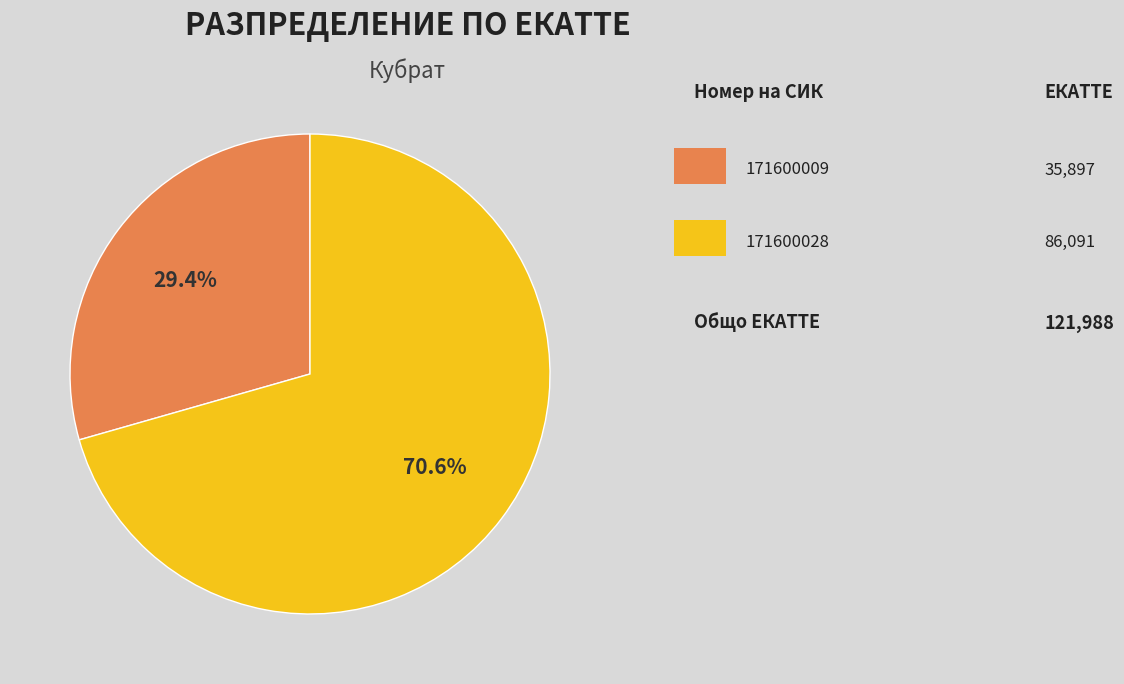

To the nearest percent, what is the average slice percentage?

50%